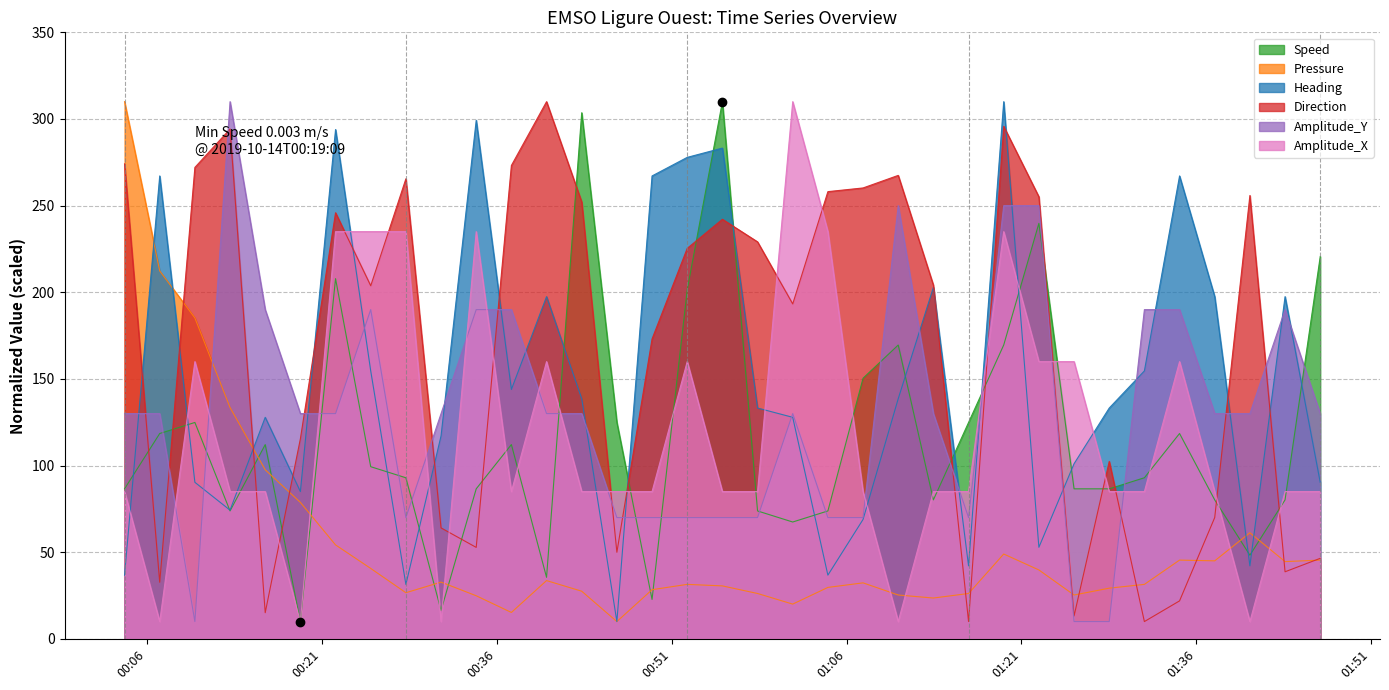

Which series has the largest range (max minus min)?

Speed